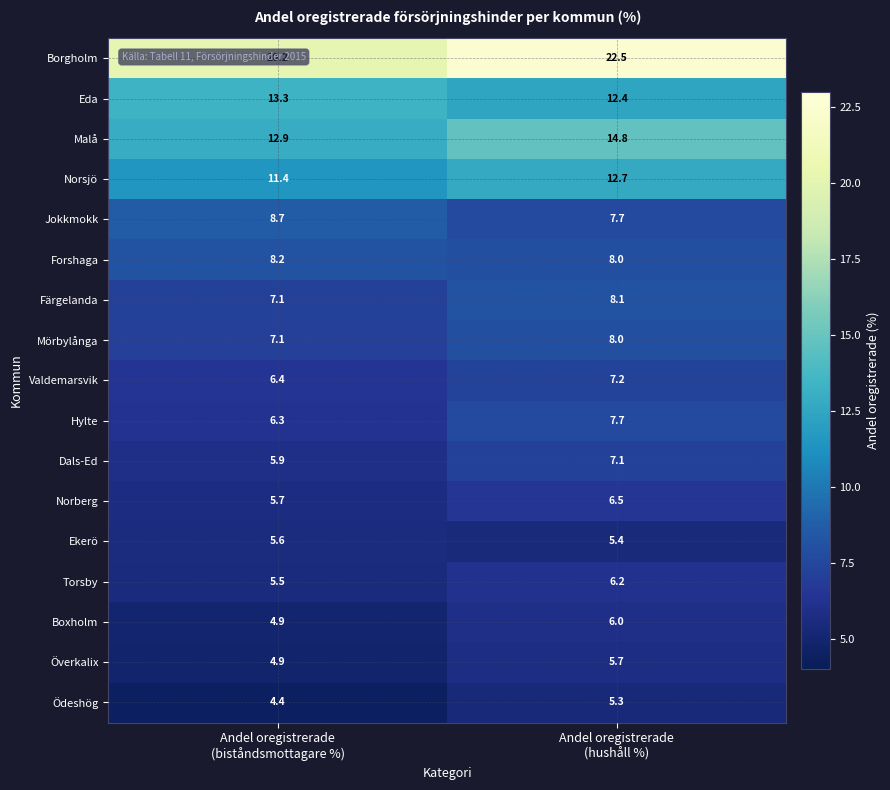

Which series has the largest range (max minus min)?

Borgholm